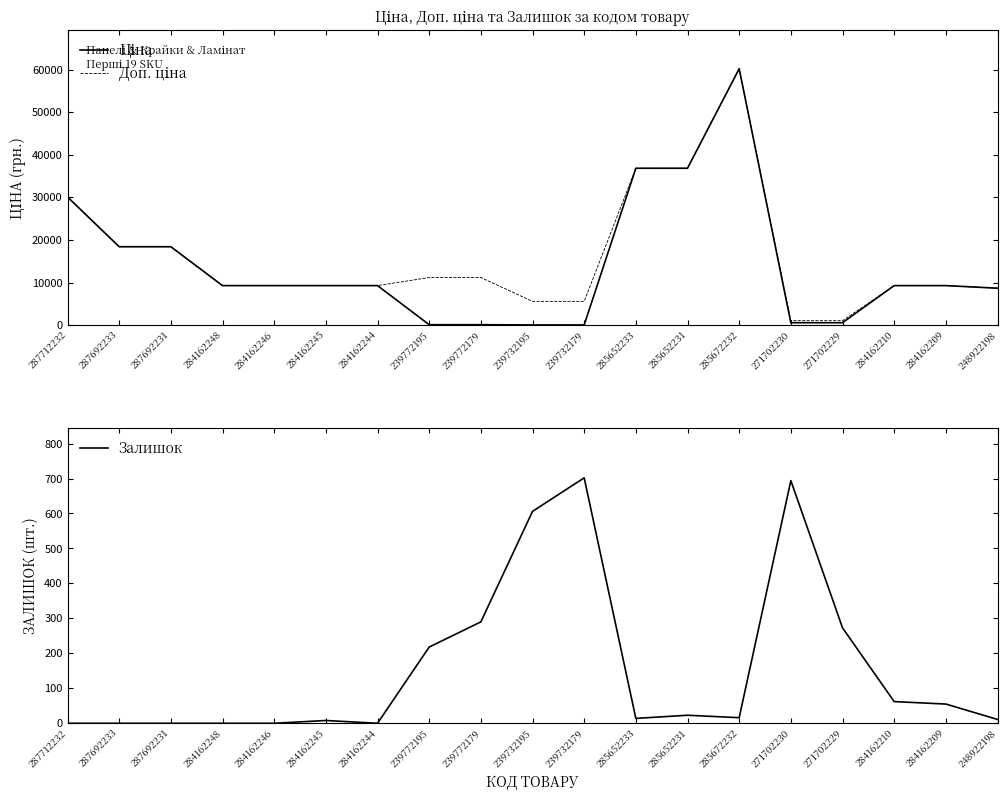

List the labels in order of Доп. ціна value, smallest first.

271702230, 271702229, 239732195, 239732179, 248922198, 284162248, 284162246, 284162245, 284162244, 284162210, 284162209, 239772195, 239772179, 287692233, 287692231, 287712232, 285652233, 285652231, 285672232